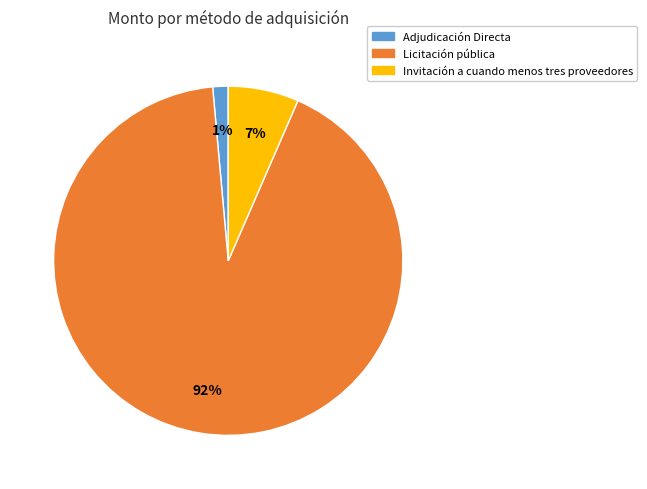

Does any single category account for the majority?

Yes